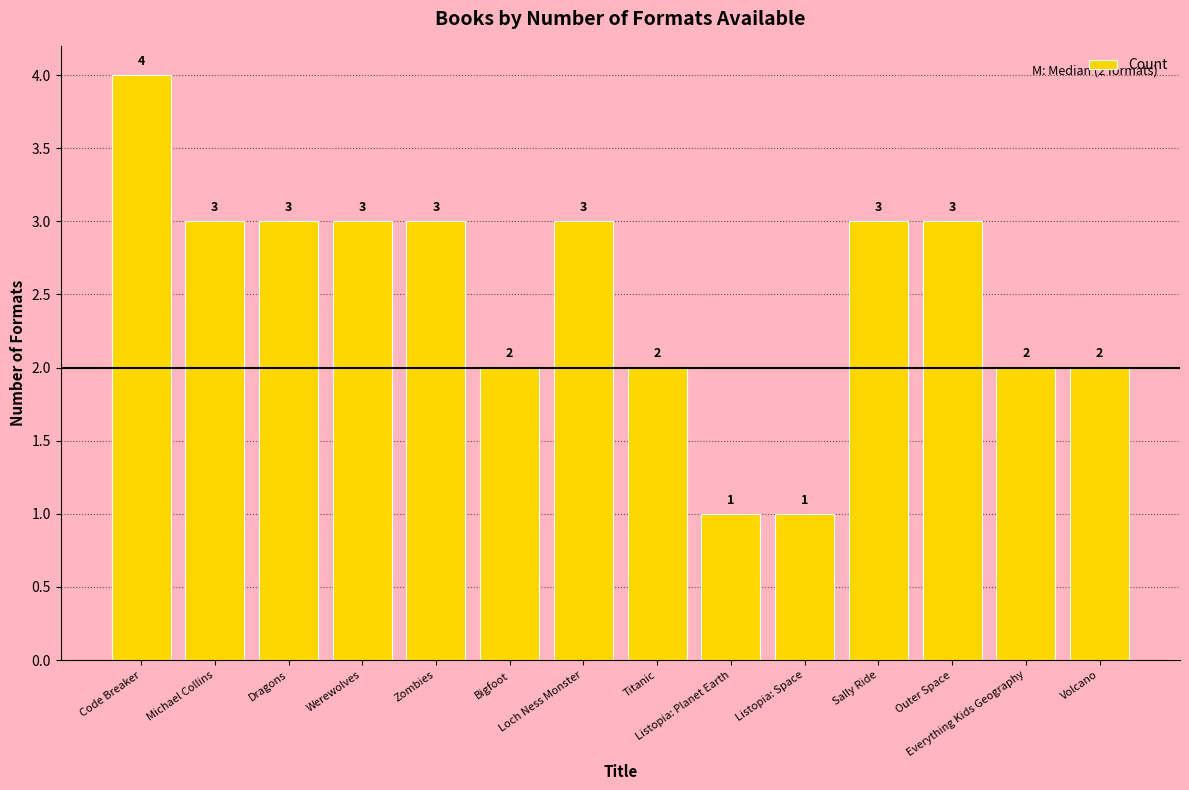

The value at Volcano is 2. True or false?

True